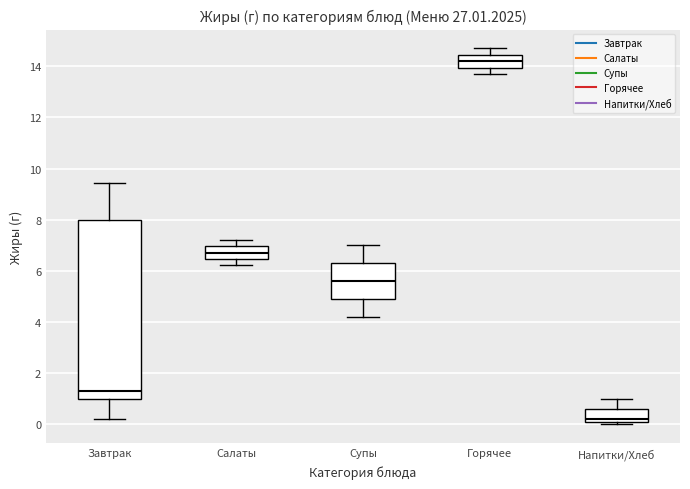

Reading left to right, read every box against the y-axis: the position of its median line, the range the box covers, and the ends of its whiskers. The values are not printed on the chart, so give them approximately, as read against the axis.

Завтрак: median 1.4, box 1.0 to 8.0, whiskers 0.2 to 9.4
Салаты: median 6.8, box 6.4 to 7.0, whiskers 6.2 to 7.2
Супы: median 5.6, box 5.0 to 6.4, whiskers 4.2 to 7.0
Горячее: median 14.2, box 14.0 to 14.4, whiskers 13.8 to 14.8
Напитки/Хлеб: median 0.2 (just above the box's lower edge), box 0.2 to 0.6, whiskers 0.0 to 1.0